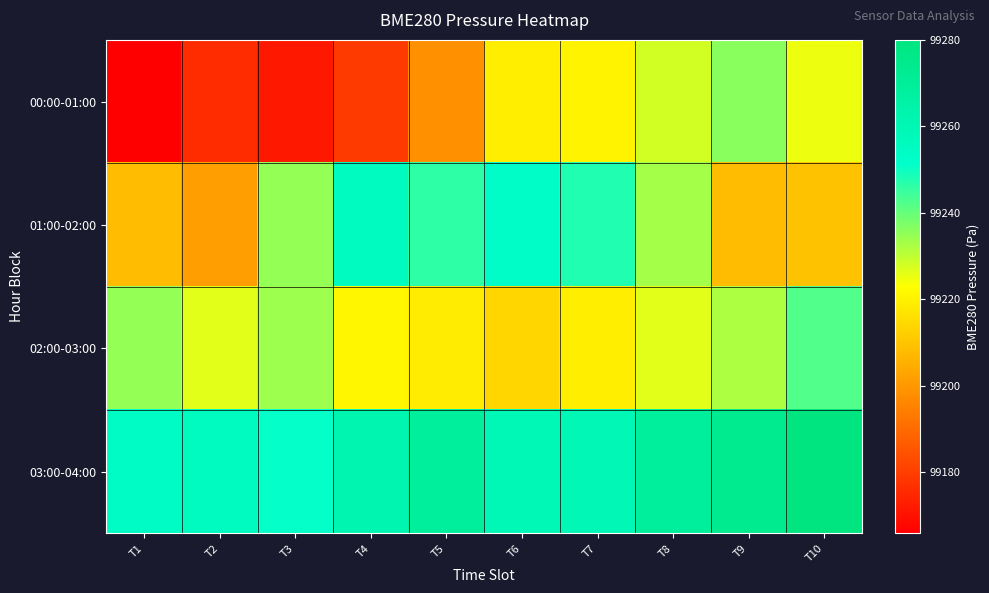

Count the number of categories in the chart.

10